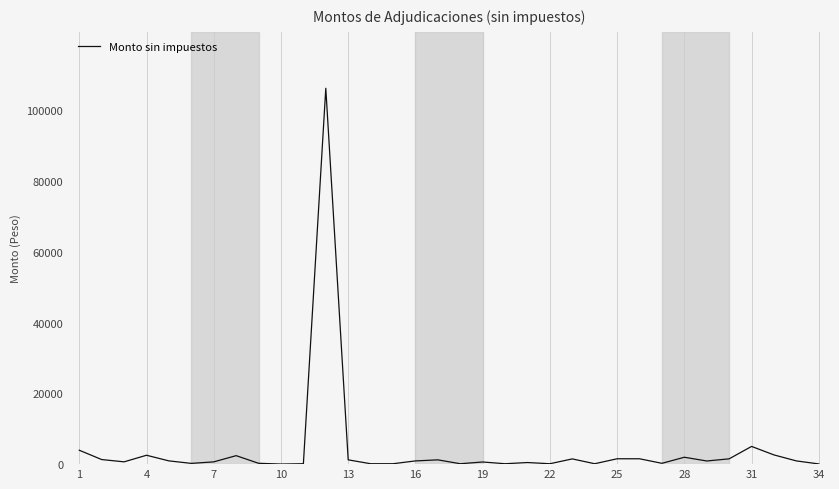

What is the greatest value displayed?

106217.9